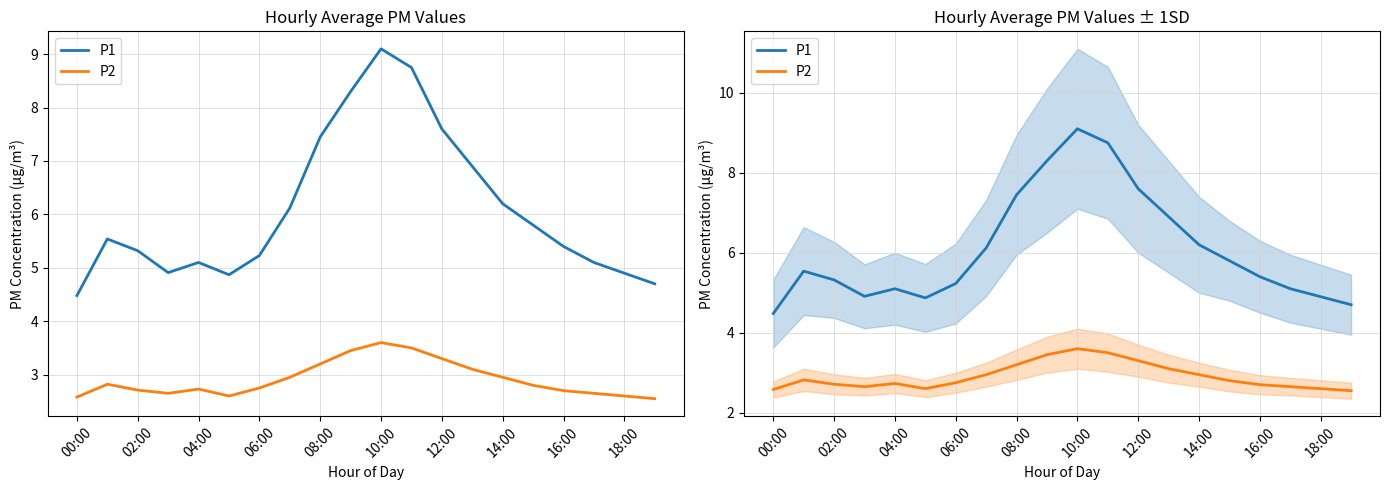

Rank the series by their average value, from lowest to highest.

P2, P1